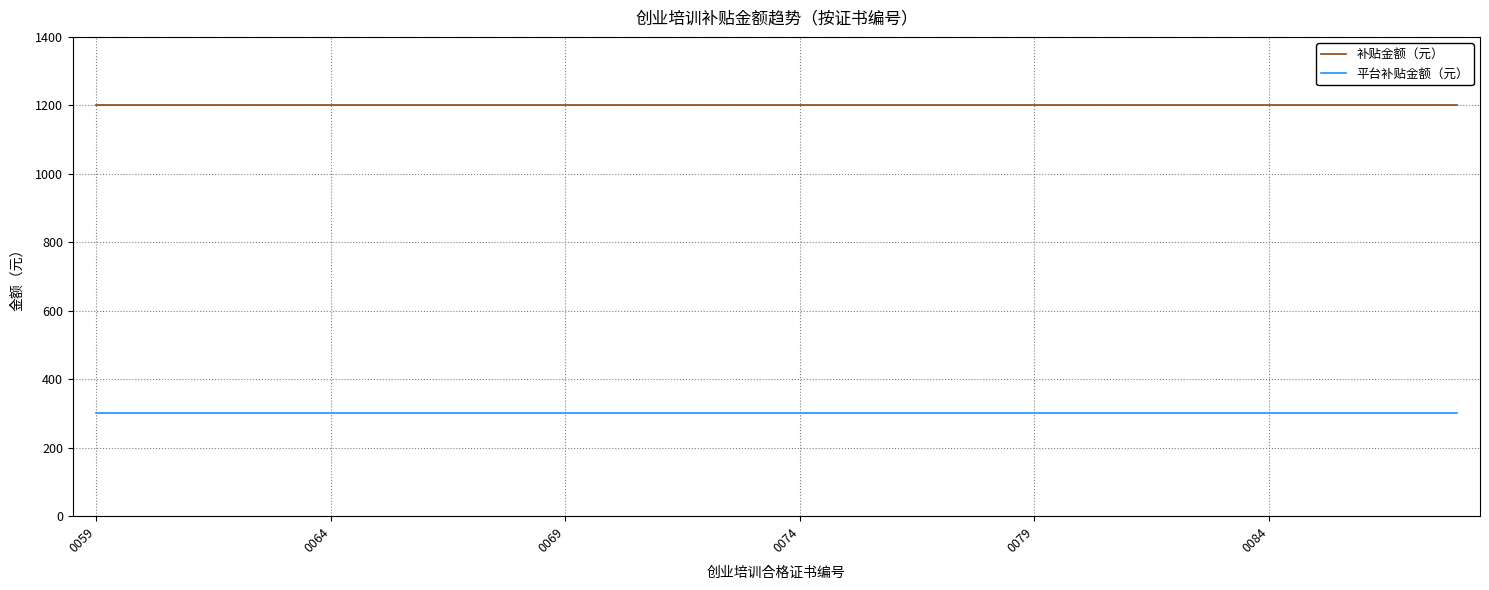

Which series has the largest total across all categories?

补贴金额（元）